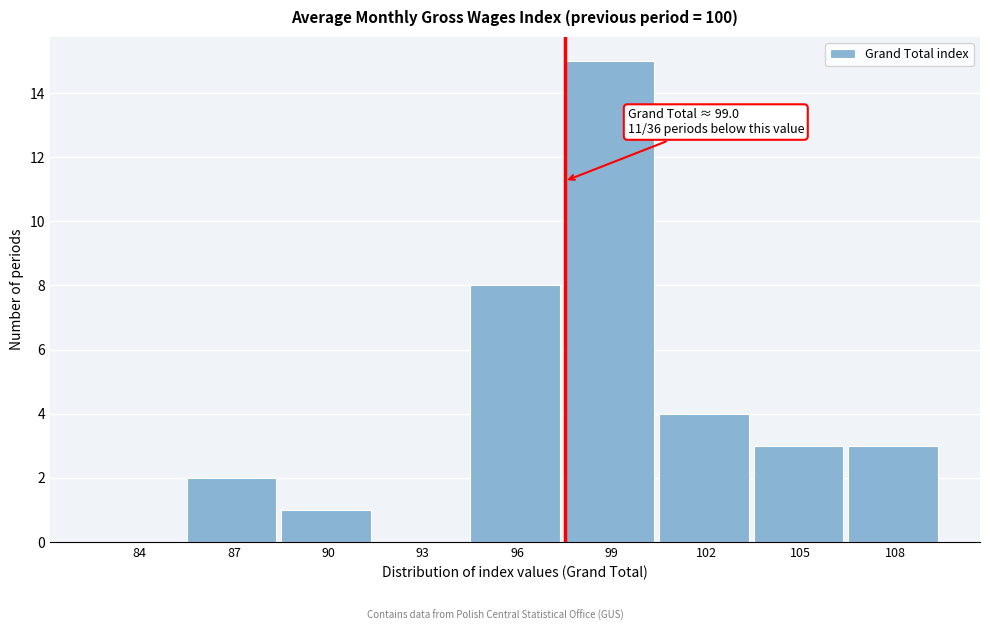

Reading left to right, transcribe all the data shown in this chart.

84=0	87=2	90=1	93=0	96=8	99=15	102=4	105=3	108=3